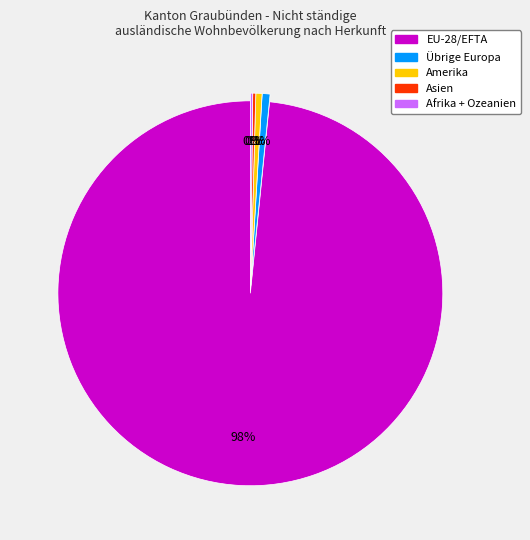

Which slice is the largest?

EU-28/EFTA